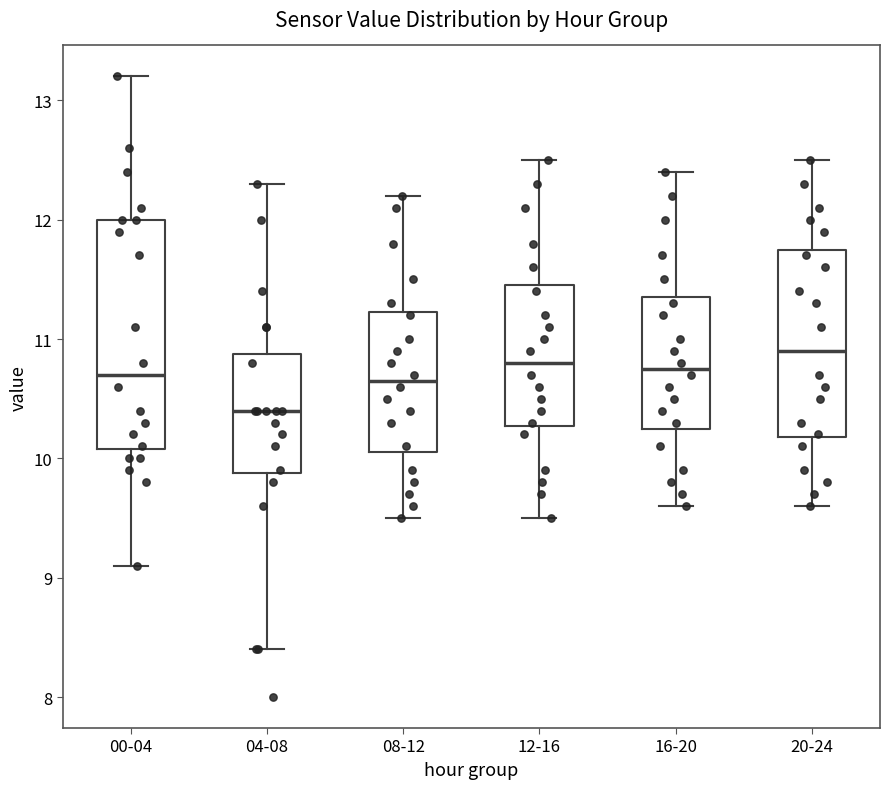

Reading left to right, read every box against the y-axis: the position of its median line, the range the box covers, and the ends of its whiskers. The values are not printed on the chart, so give them approximately, as read against the axis.

00-04: median 10.7, box 10.1 to 12.0, whiskers 9.1 to 13.2
04-08: median 10.4, box 9.9 to 10.9, whiskers 8.4 to 12.3
08-12: median 10.7, box 10.1 to 11.2, whiskers 9.5 to 12.2
12-16: median 10.8, box 10.3 to 11.5, whiskers 9.5 to 12.5
16-20: median 10.8, box 10.3 to 11.4, whiskers 9.6 to 12.4
20-24: median 10.9, box 10.2 to 11.8, whiskers 9.6 to 12.5